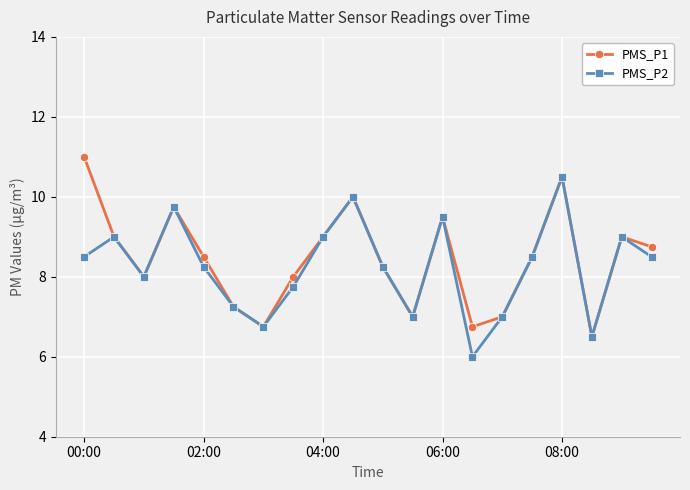

True or false: PMS_P2 has more than 1 points higher than both neighbors.

True